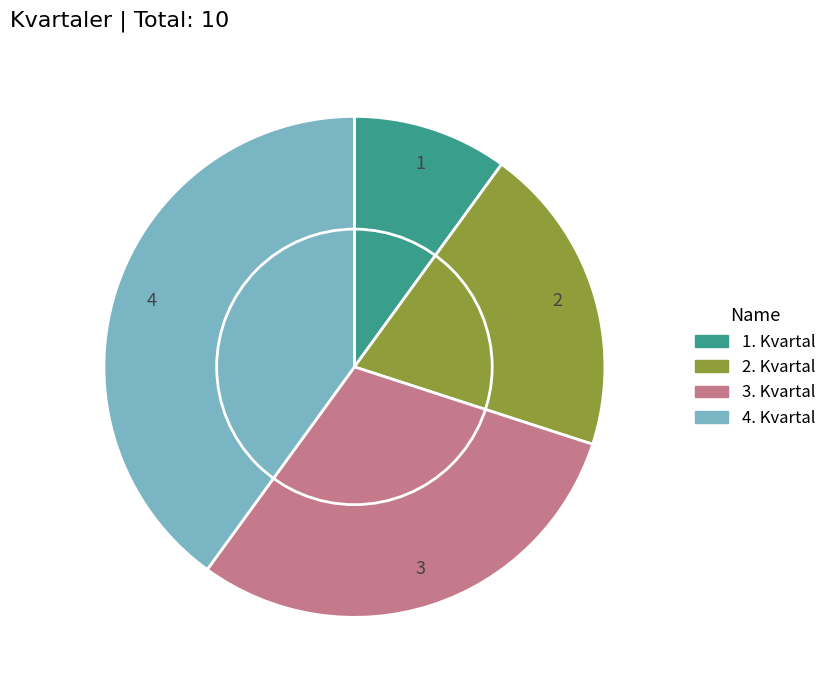

Is there any slice that represents more than half of the pie?

No